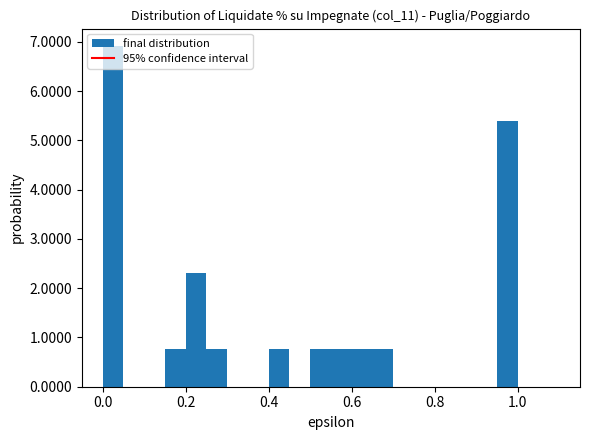

Around what value on the x-axis is the tallest bar? Give the approximate position of its centre, as read against the axis.

0.02